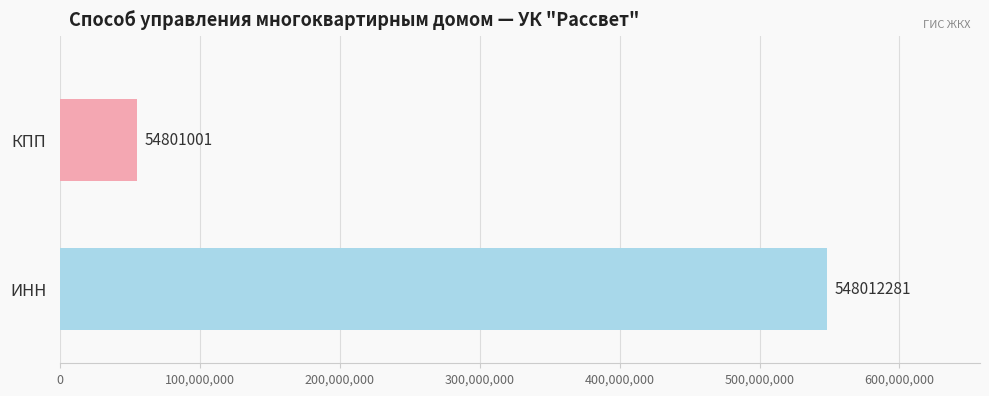

What is the sum of all values?

602813282